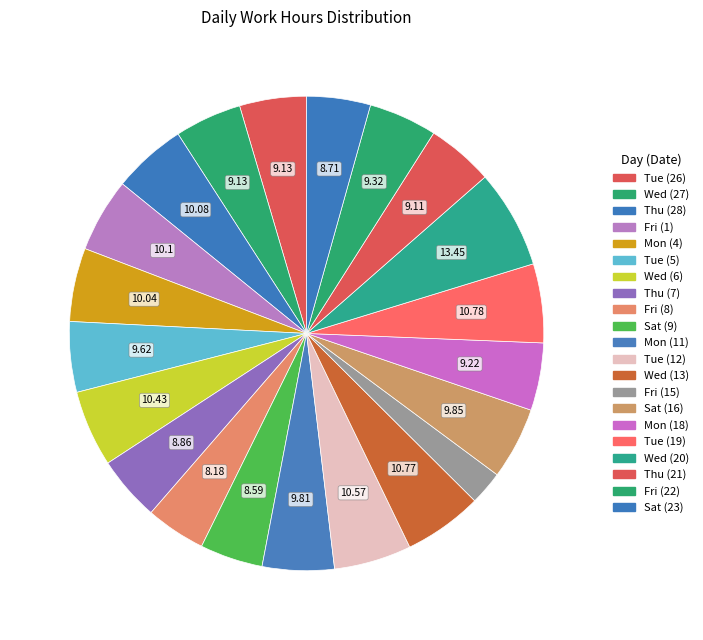

Does any single category account for the majority?

No